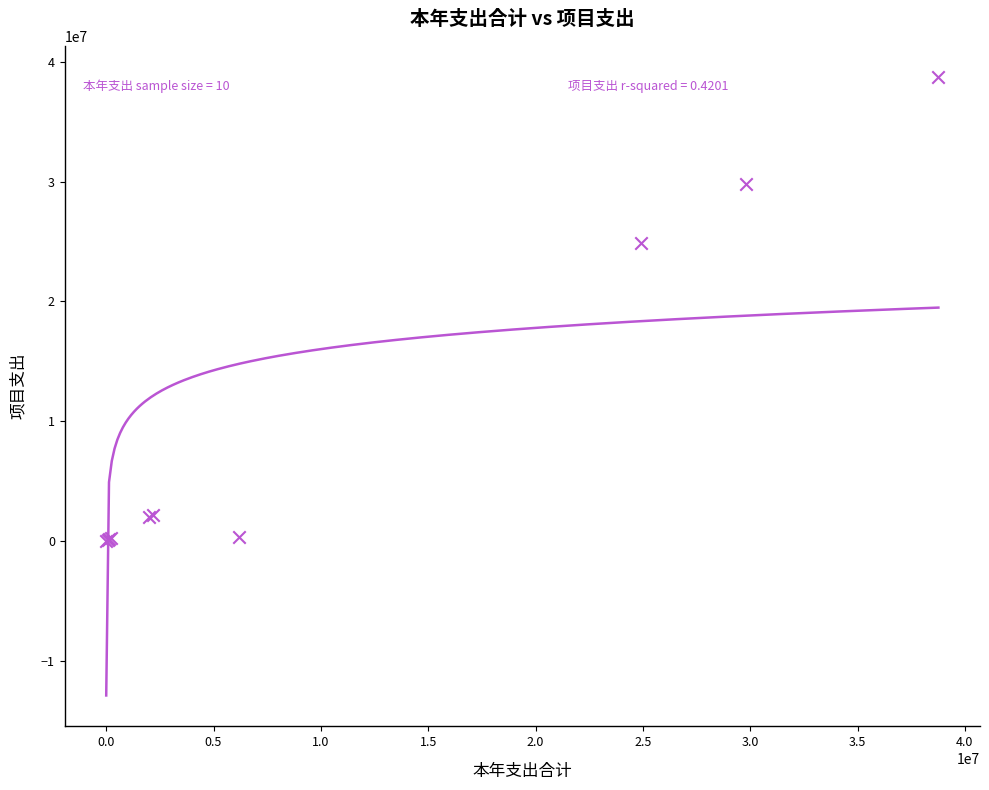

What Y value in the scatter plot is closest to 19382561?

24903800.0